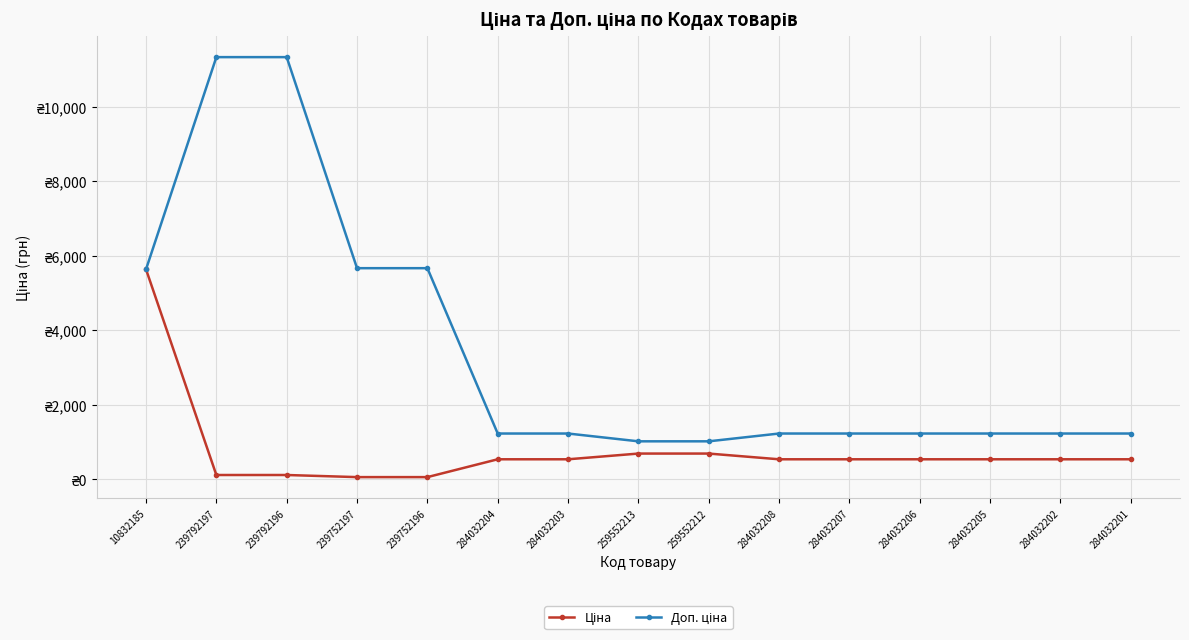

Reading left to right, what are all the values shown in this chart?

Ціна: 10832185=5636.0	239792197=113.3	239792196=113.3	239752197=56.7	239752196=56.7	284032204=535.4	284032203=535.4	259552213=689.1	259552212=689.1	284032208=535.4	284032207=535.4	284032206=535.4	284032205=535.4	284032202=535.4	284032201=535.4
Доп. ціна: 10832185=5636.0	239792197=11334.0	239792196=11334.0	239752197=5667.0	239752196=5667.0	284032204=1227.2	284032203=1227.2	259552213=1017.8	259552212=1017.8	284032208=1227.2	284032207=1227.2	284032206=1227.2	284032205=1227.2	284032202=1227.2	284032201=1227.2